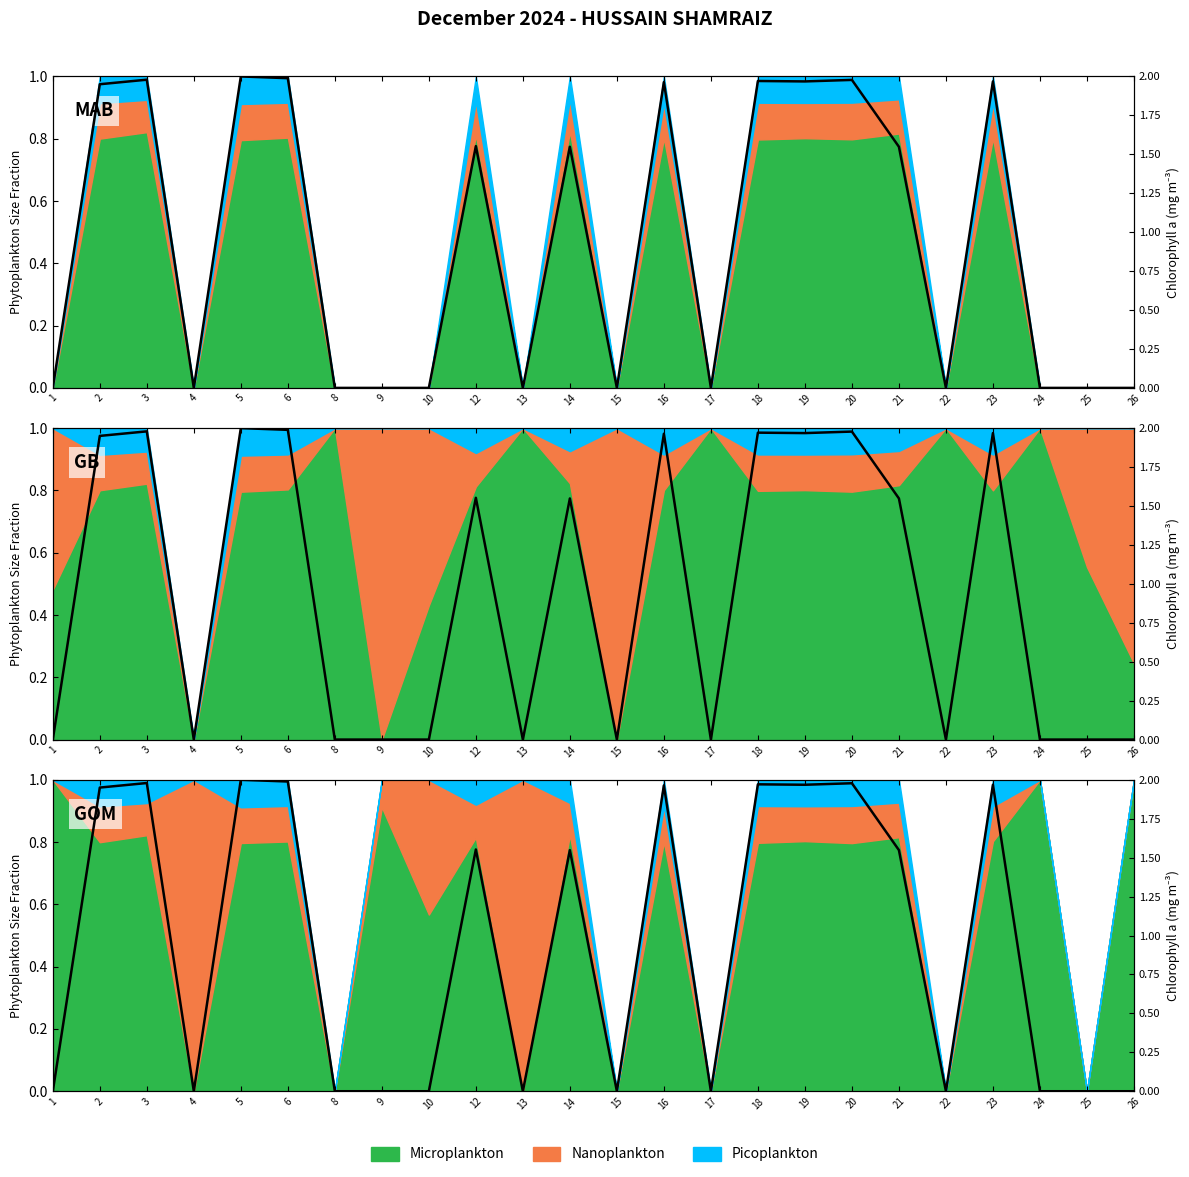

Rank the categories by value from lowest to highest.

1, 4, 8, 9, 10, 13, 15, 17, 22, 24, 25, 26, 14, 21, 12, 2, 16, 19, 23, 18, 20, 3, 6, 5